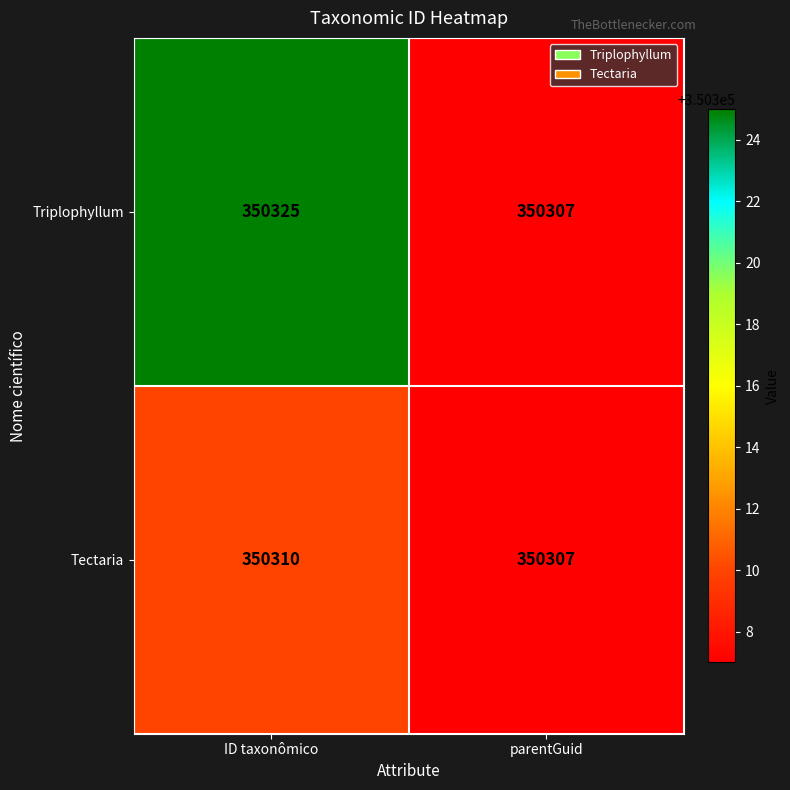

What is the spread (max minus min) of values at ID taxonômico?

15